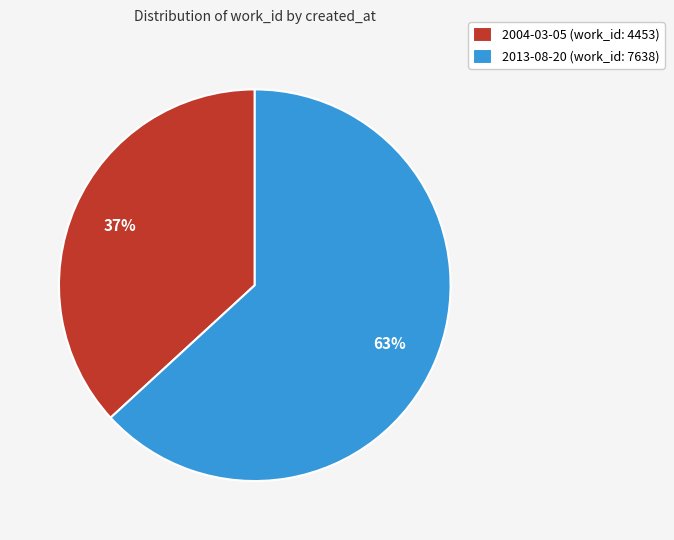

Which category has the smallest portion of the pie?

2004-03-05